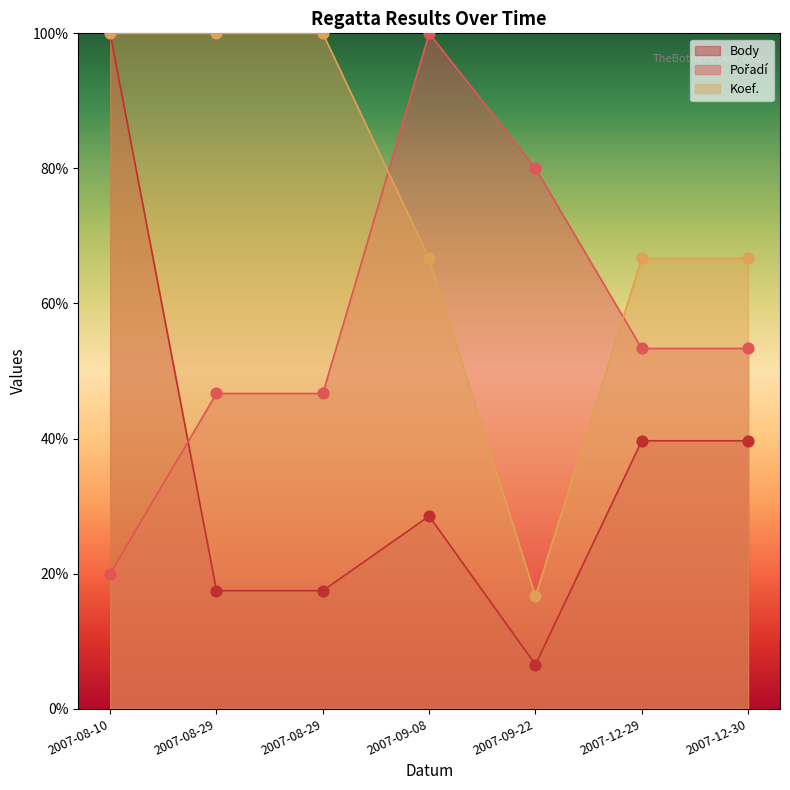

Is the value of Koef. at 2007-12-30 greater than the value of Body at 2007-08-10?

No